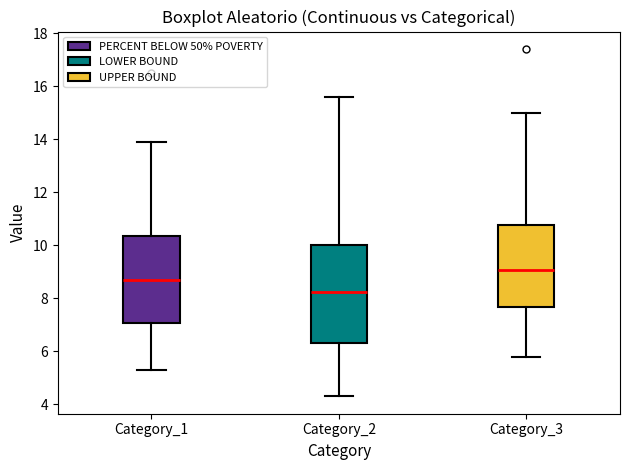

Reading left to right, read every box against the y-axis: the position of its median line, the range the box covers, and the ends of its whiskers. The values are not printed on the chart, so give them approximately, as read against the axis.

Category_1: median 8.8, box 7.0 to 10.4, whiskers 5.4 to 14.0
Category_2: median 8.2, box 6.4 to 10.0, whiskers 4.4 to 15.6
Category_3: median 9.0, box 7.6 to 10.8, whiskers 5.8 to 15.0